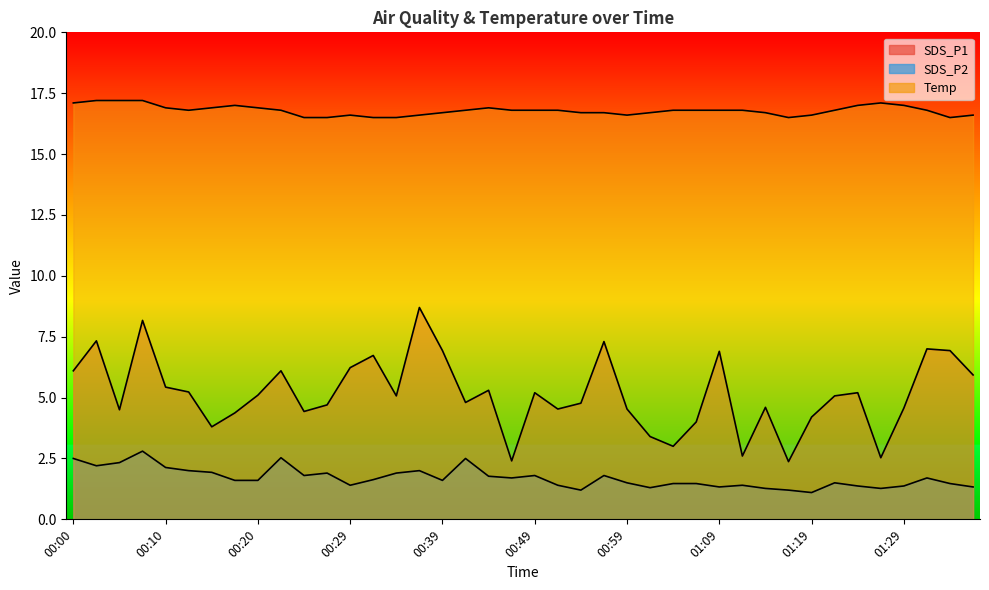

True or false: SDS_P1 and SDS_P2 cross at least once.

False